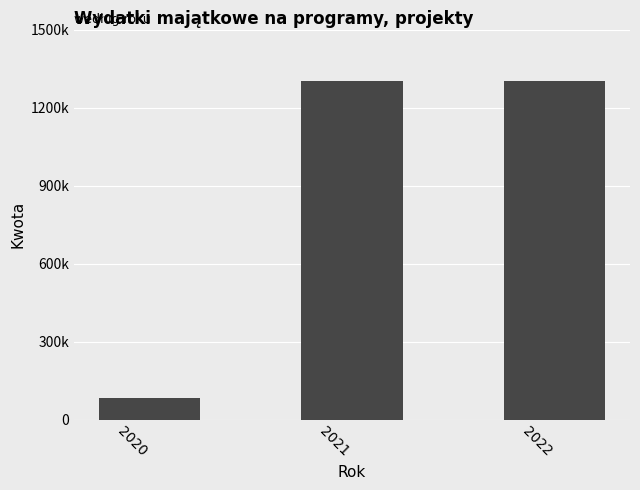

Rank the categories by value from lowest to highest.

2020, 2021, 2022